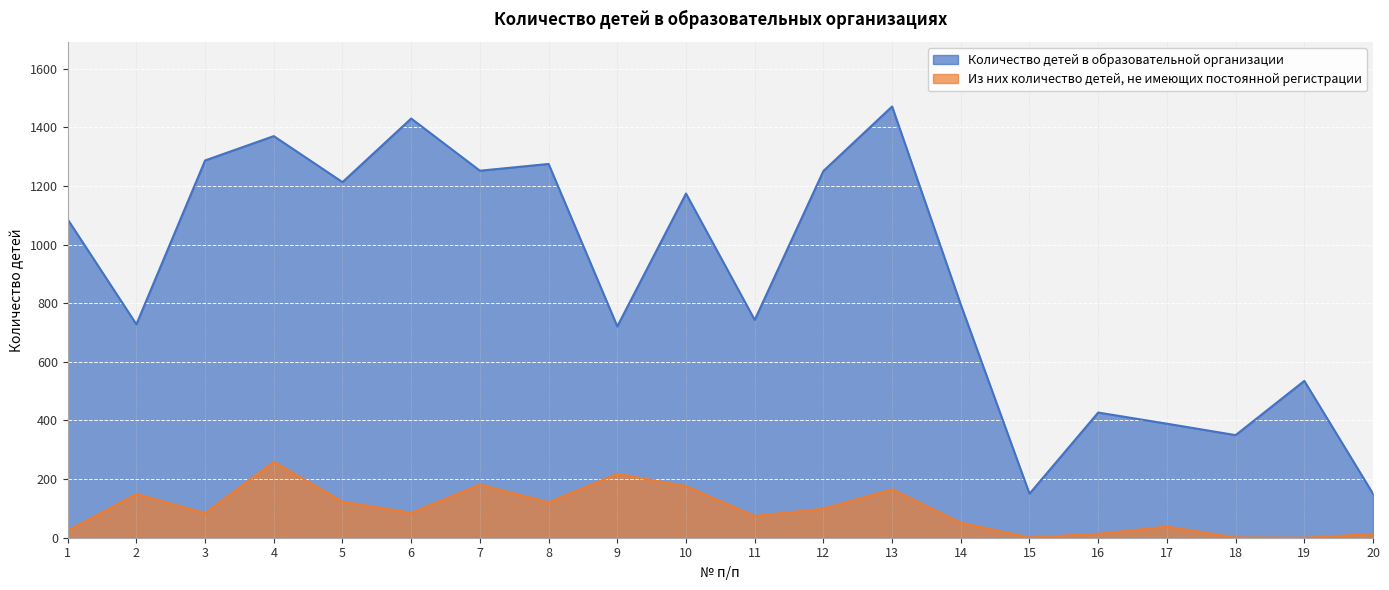

Reading left to right, extract all data points from this chart.

Количество детей в образовательной организации: 1=1086	2=728	3=1287	4=1370	5=1213	6=1430	7=1252	8=1275	9=721	10=1174	11=743	12=1251	13=1471	14=795	15=150	16=427	17=389	18=350	19=535	20=150
Из них количество детей, не имеющих постоянной регистрации: 1=24	2=149	3=84	4=259	5=123	6=85	7=181	8=121	9=218	10=176	11=74	12=99	13=165	14=51	15=1	16=13	17=38	18=1	19=0	20=13